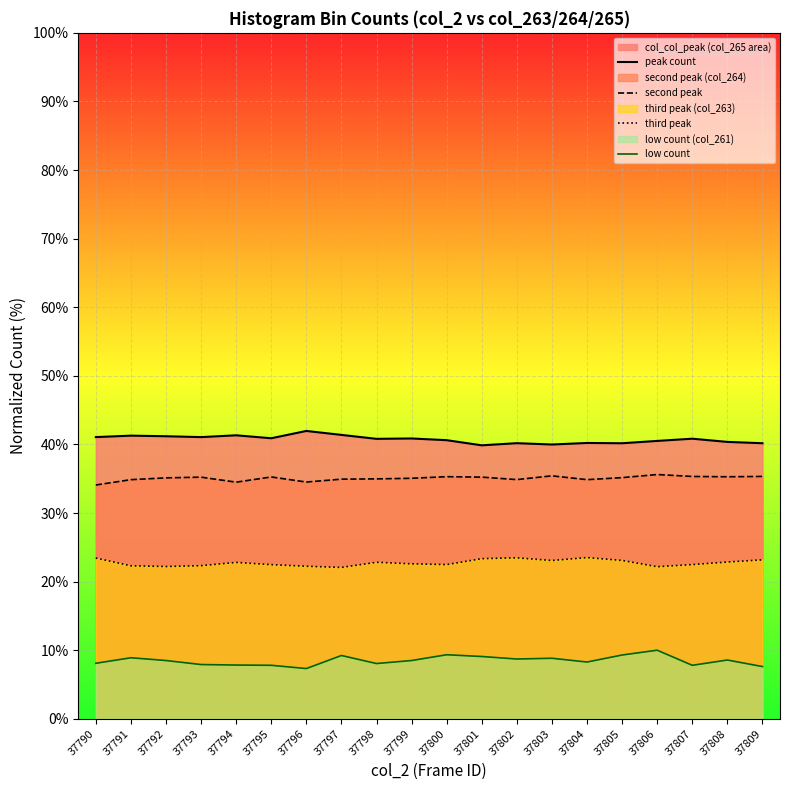

Which series has the largest range (max minus min)?

low count